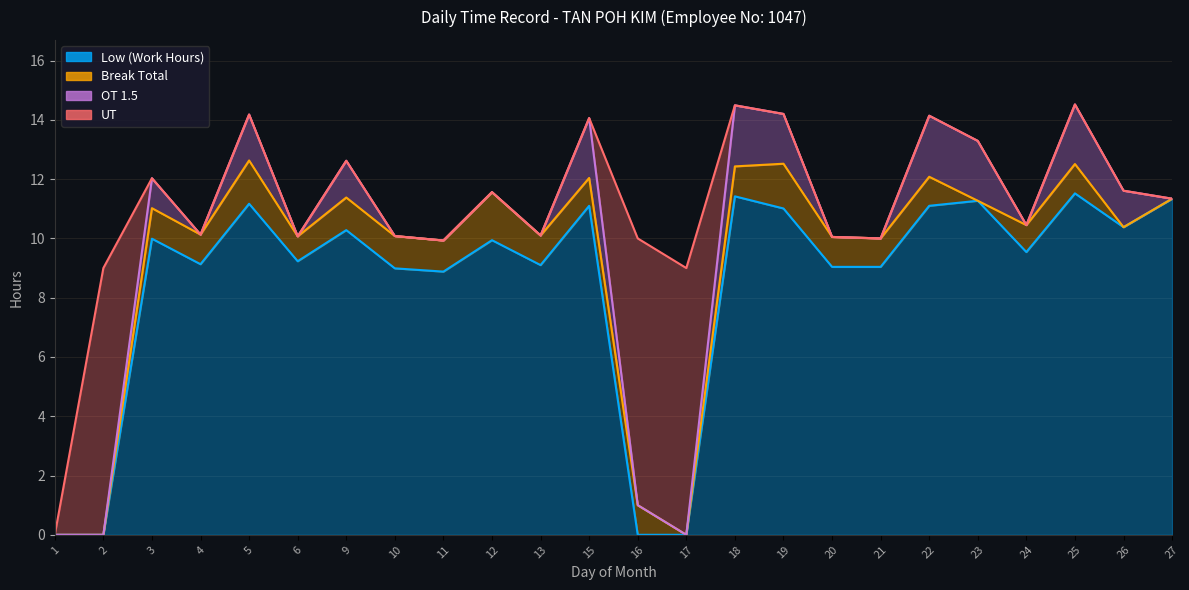

Rank the series at 13 from highest to lowest value.

Low (Work Hours), Break Total, OT 1.5, UT